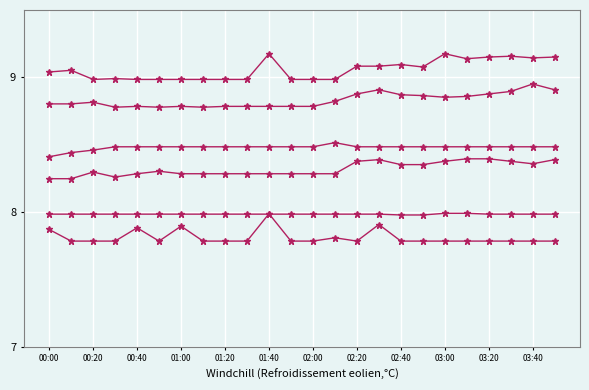

How many series are shown in this chart?

6